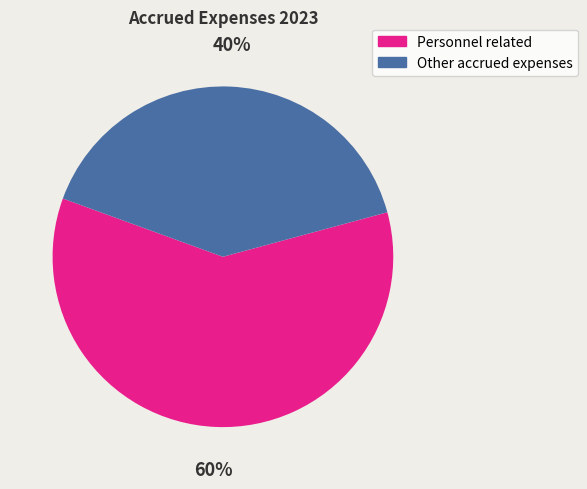

To the nearest percent, what percentage of the pie is Other accrued expenses?

40%